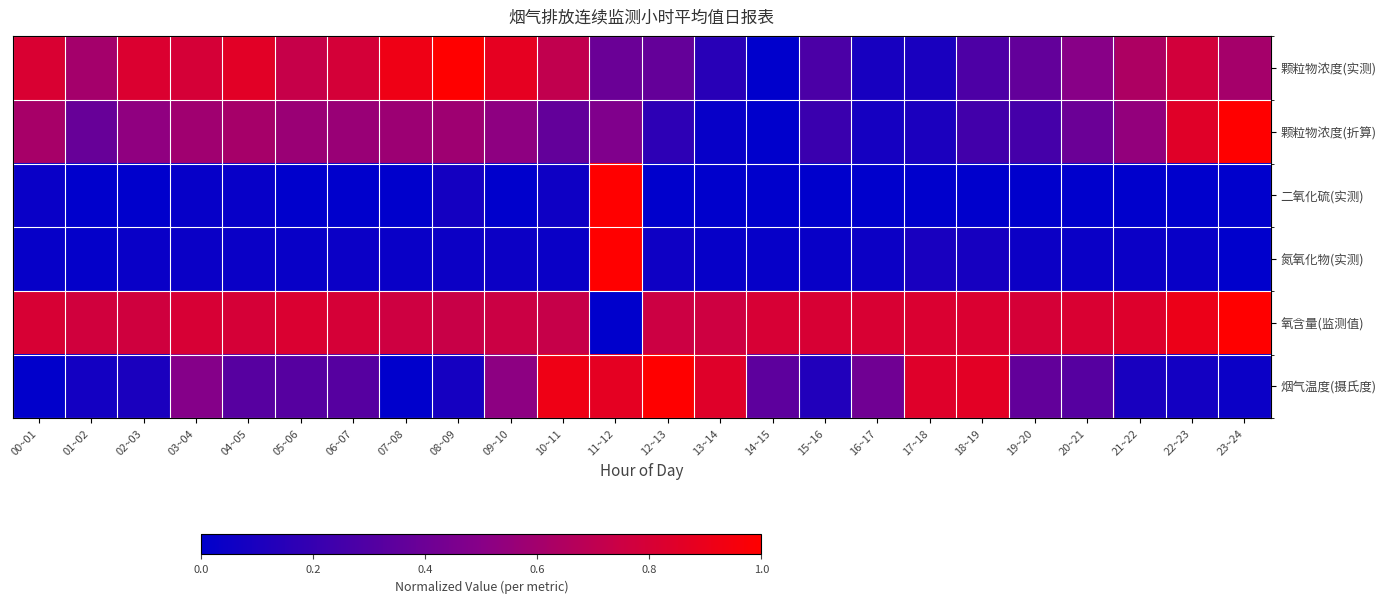

Which has a higher value, 18~19 or 03~04?

03~04